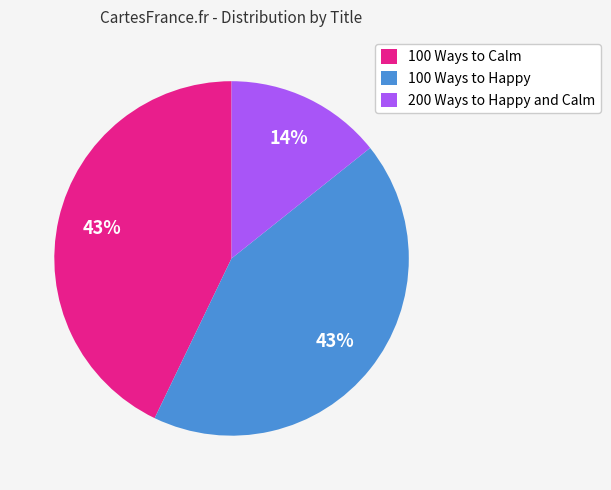

How many slices are in this pie chart?

3